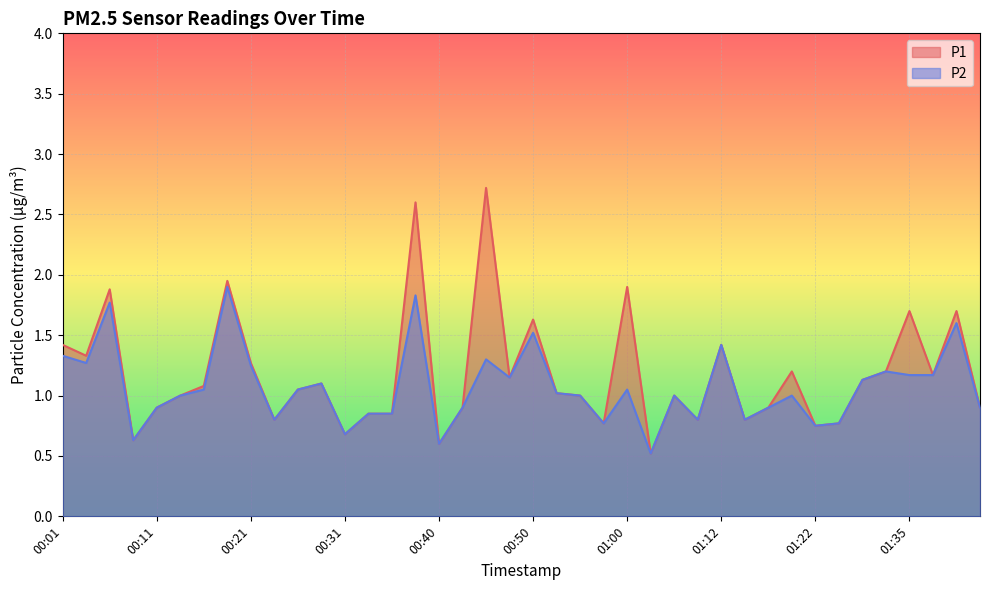

What is the sum of the P2 values at 00:11 and 00:33?

1.8